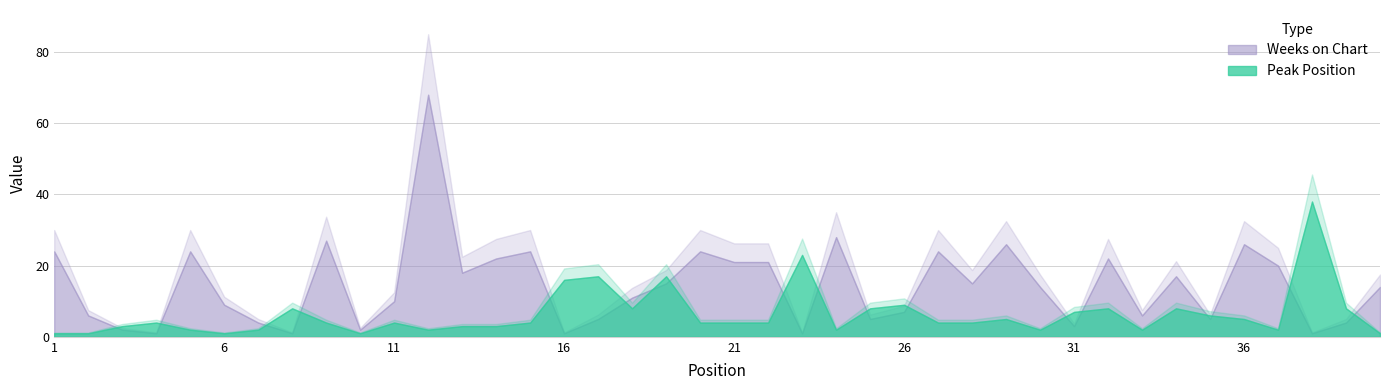

What is the sum of all Peak Position values?

255